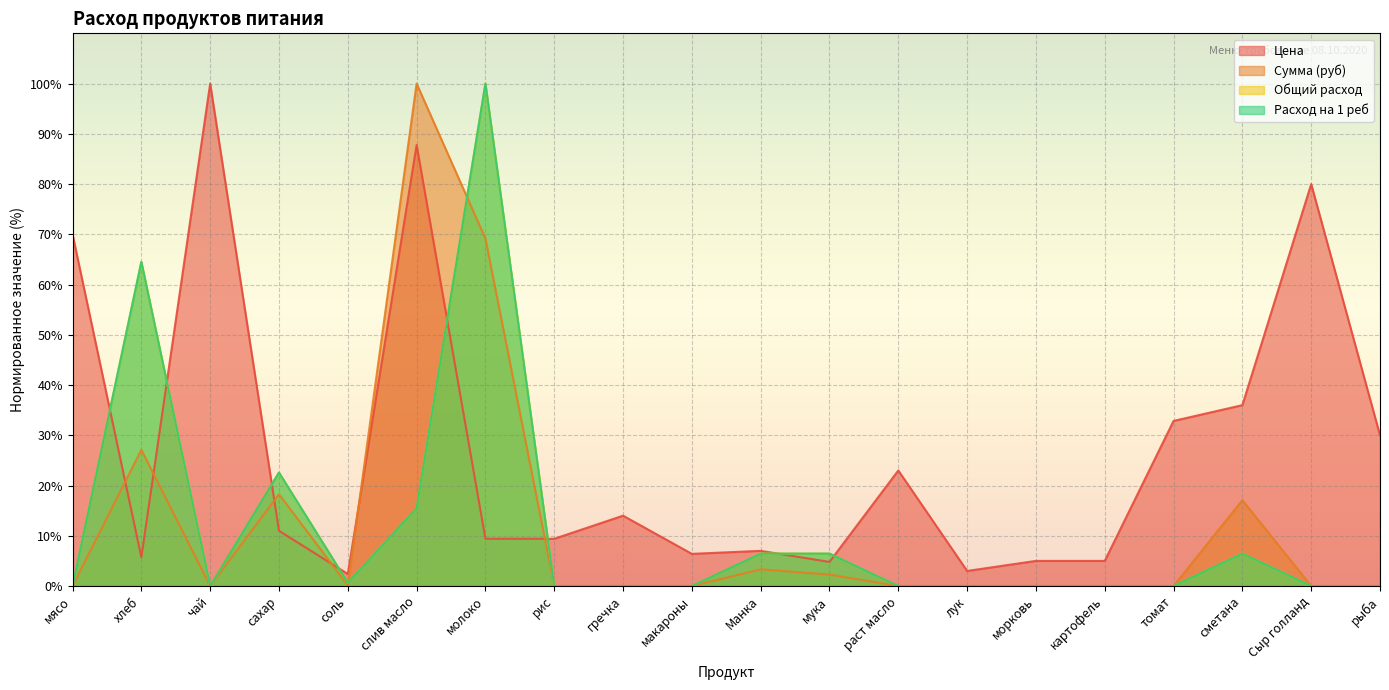

What is the total value across all series at Манка?

23.2